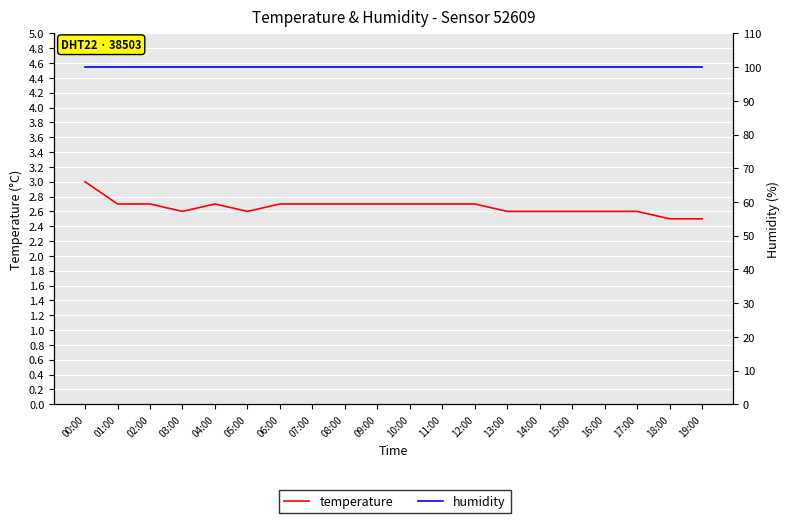

True or false: humidity and temperature intersect in this chart.

False